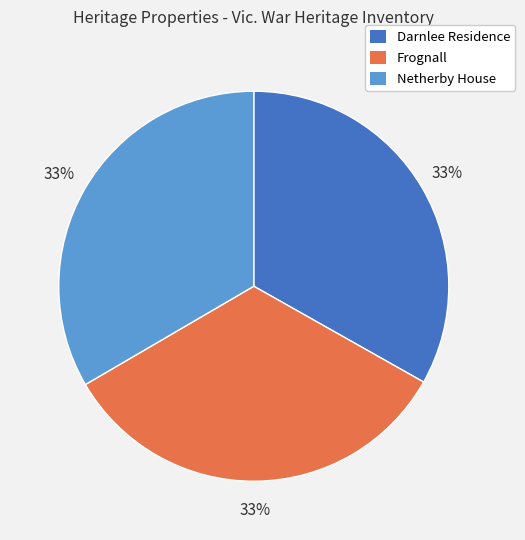

To the nearest percent, what is the combined percentage of Darnlee Residence and Netherby House?

67%